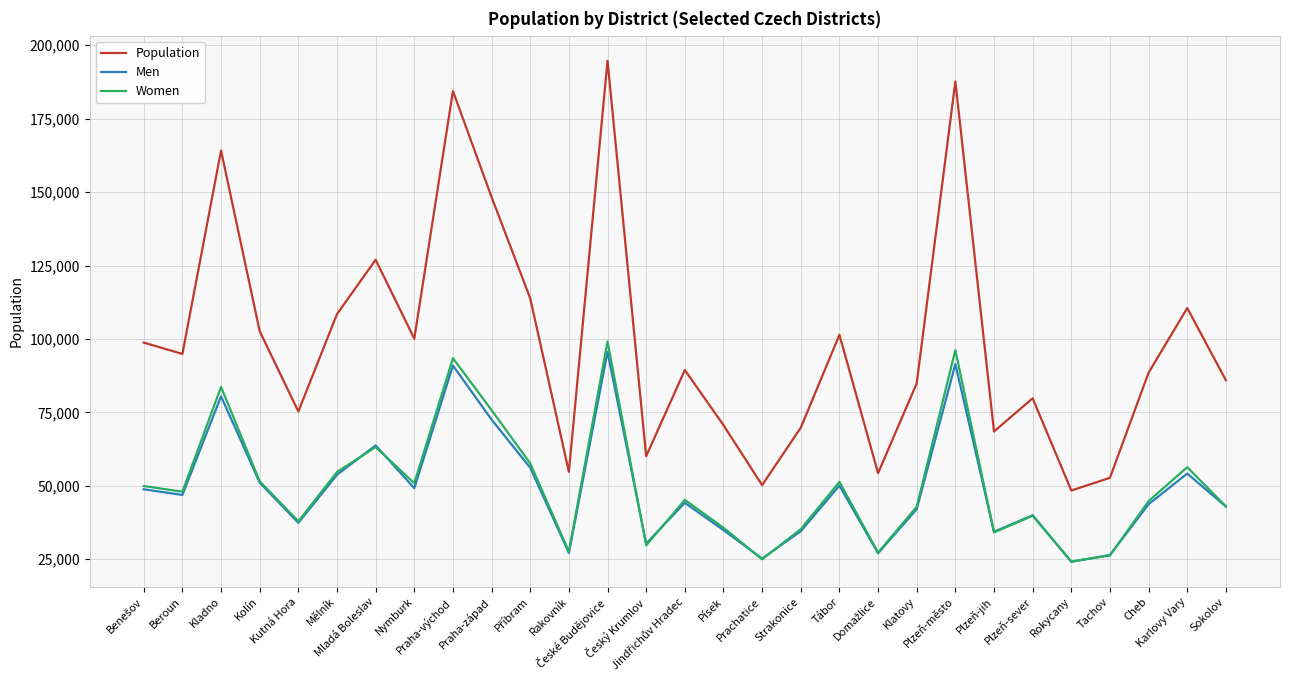

What is the smallest value displayed?

24146